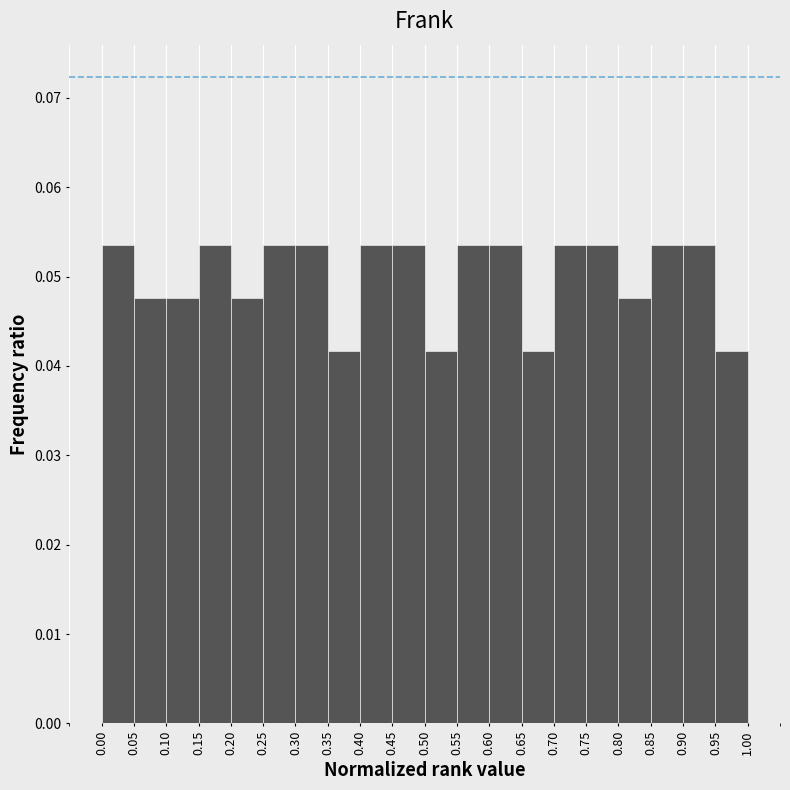

Reading left to right, list every bar in this chart as the range it spans on the x-axis followed by its height. The values are not printed on the chart, so give them approximately, as read against the axis.

0.00 to 0.05: 0.054
0.05 to 0.10: 0.048
0.10 to 0.15: 0.048
0.15 to 0.20: 0.054
0.20 to 0.25: 0.048
0.25 to 0.30: 0.054
0.30 to 0.35: 0.054
0.35 to 0.40: 0.042
0.40 to 0.45: 0.054
0.45 to 0.50: 0.054
0.50 to 0.55: 0.042
0.55 to 0.60: 0.054
0.60 to 0.65: 0.054
0.65 to 0.70: 0.042
0.70 to 0.75: 0.054
0.75 to 0.80: 0.054
0.80 to 0.85: 0.048
0.85 to 0.90: 0.054
0.90 to 0.95: 0.054
0.95 to 1.00: 0.042